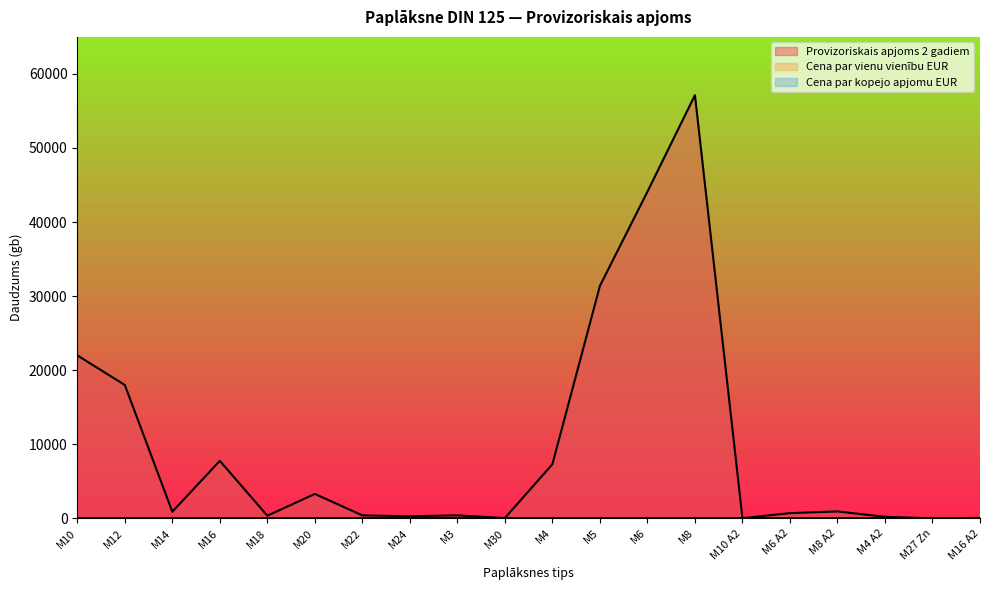

How many lines are shown in the chart?

3